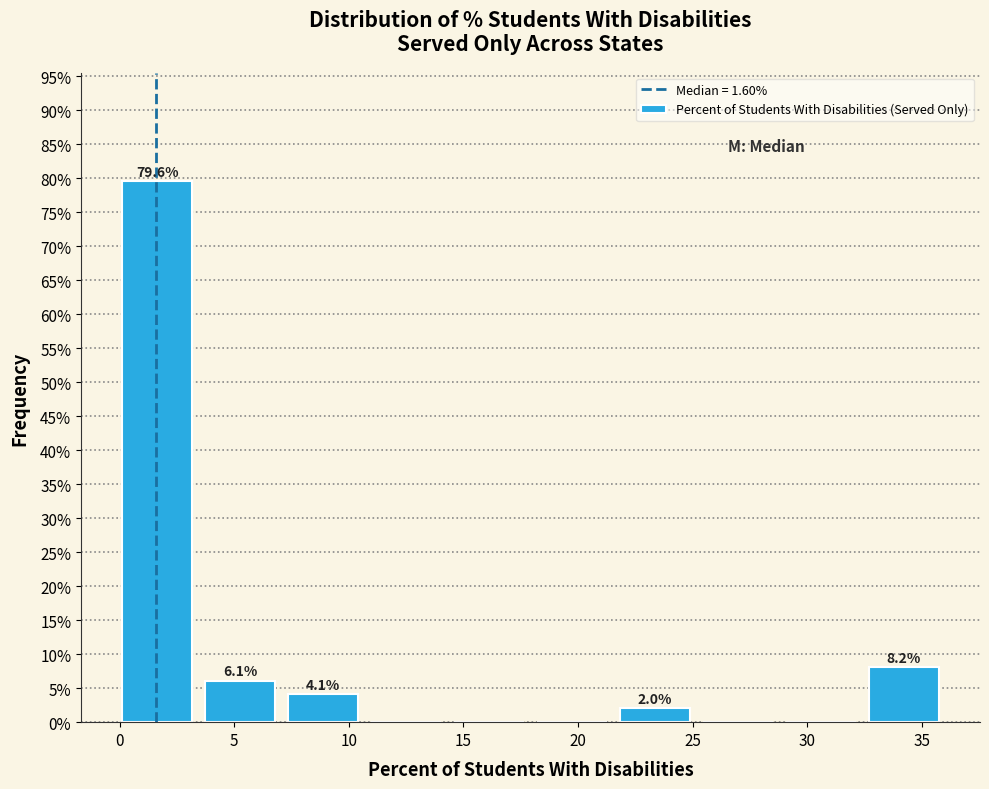

Which range on the x-axis has the tallest bar?

0.0 to 3.5